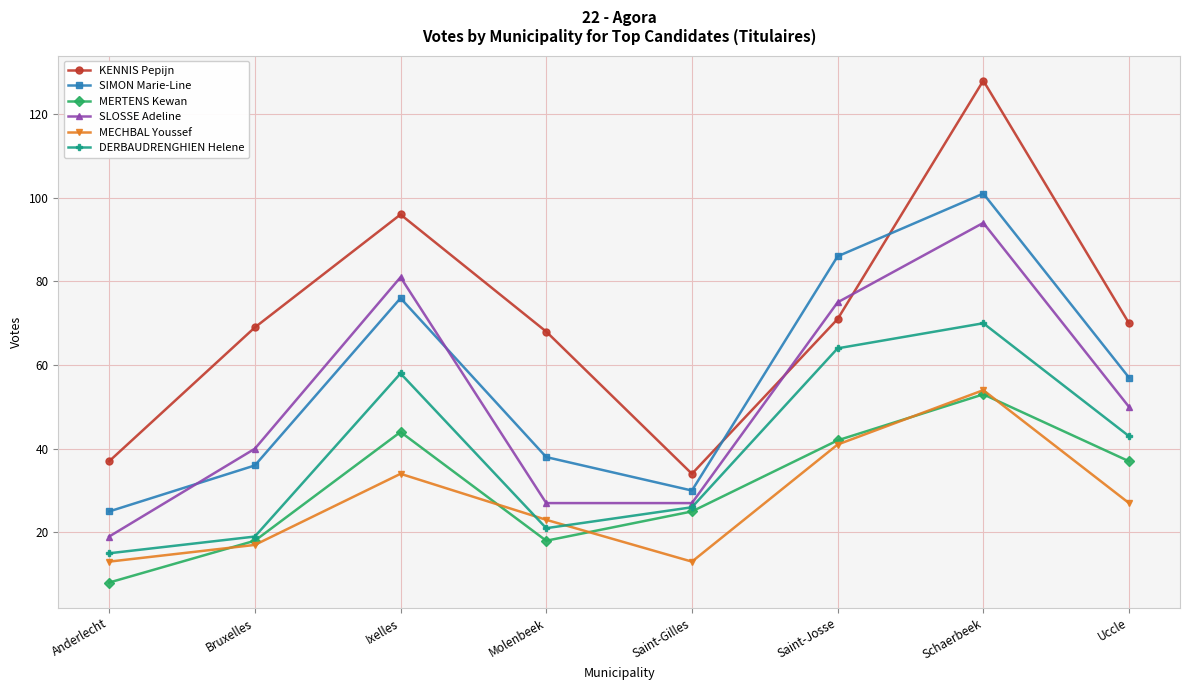

The MERTENS Kewan series shows 42 at Saint-Josse. True or false?

True